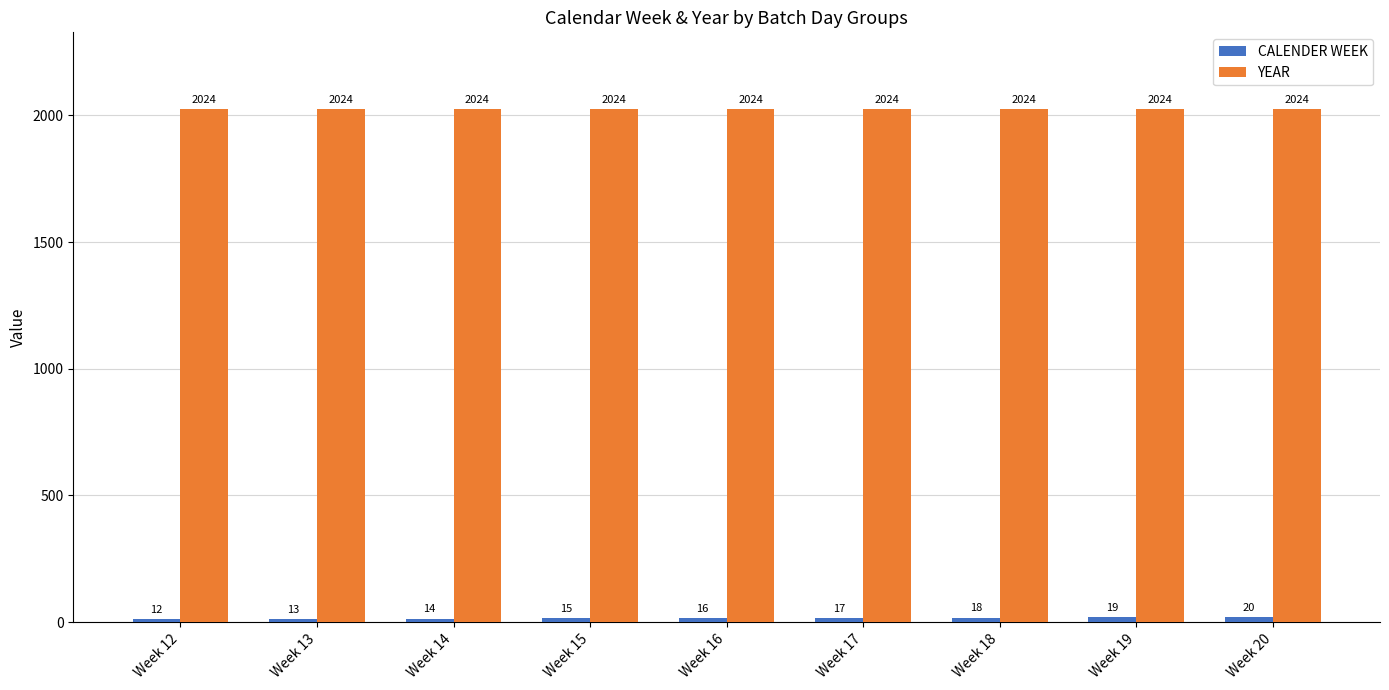

At how many categories does at least one series exceed 171?

9